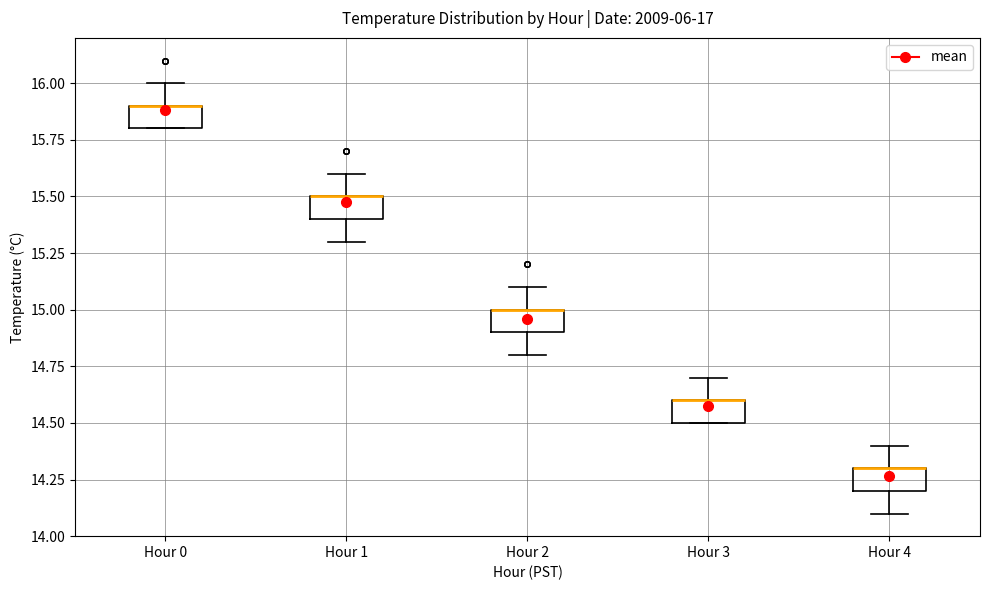

Reading left to right, read every box against the y-axis: the position of its median line, the range the box covers, and the ends of its whiskers. The values are not printed on the chart, so give them approximately, as read against the axis.

Hour 0: median 15.9 (drawn on the box's upper edge), box 15.8 to 15.9, whiskers 15.8 to 16.0
Hour 1: median 15.5 (drawn on the box's upper edge), box 15.4 to 15.5, whiskers 15.3 to 15.6
Hour 2: median 15.0 (drawn on the box's upper edge), box 14.9 to 15.0, whiskers 14.8 to 15.1
Hour 3: median 14.6 (drawn on the box's upper edge), box 14.5 to 14.6, whiskers 14.5 to 14.7
Hour 4: median 14.3 (drawn on the box's upper edge), box 14.2 to 14.3, whiskers 14.1 to 14.4